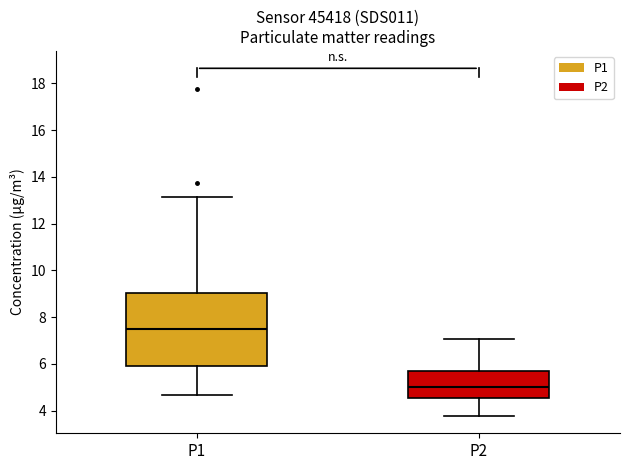

Comparing the boxes themselves (not the whiskers), which one is the tallest?

P1